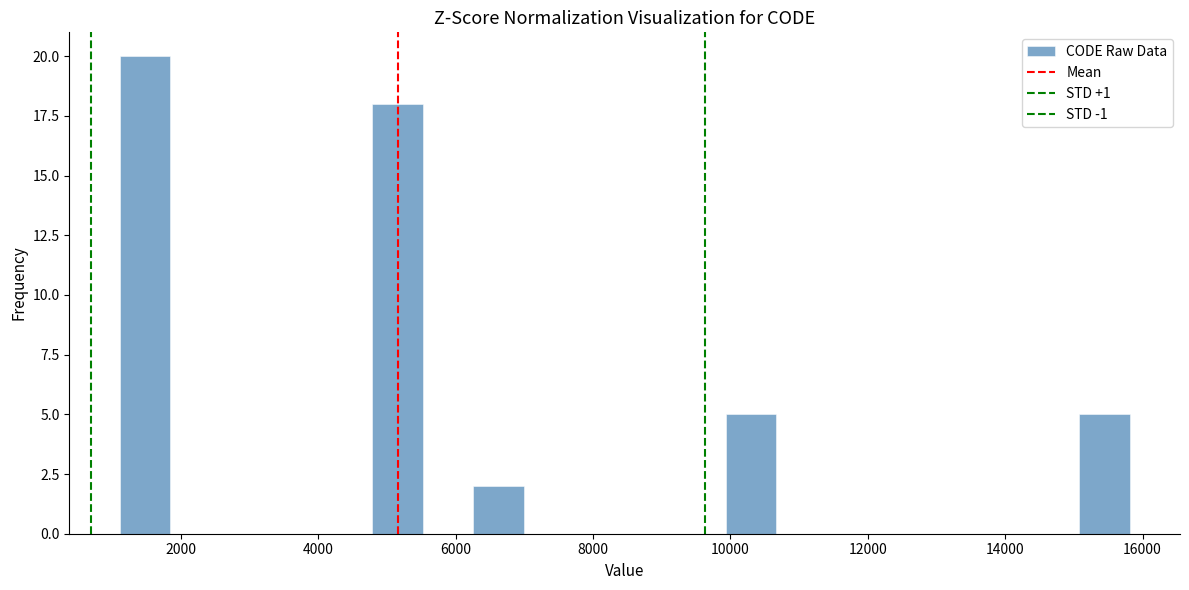

Around what value on the x-axis is the tallest bar? Give the approximate position of its centre, as read against the axis.

1400